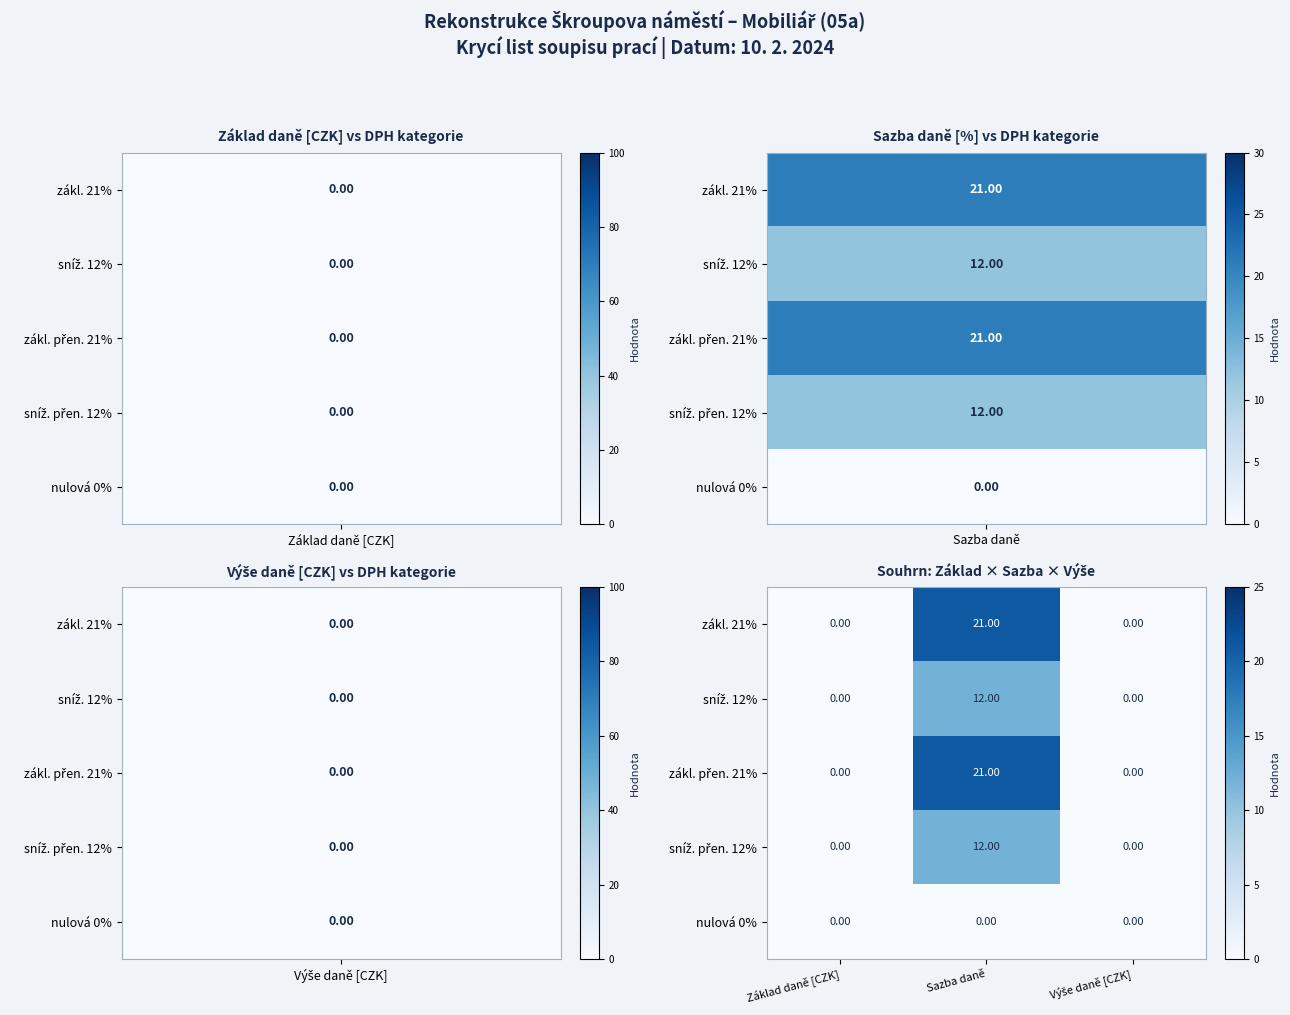

What is the difference between the highest and lowest values at Sazba daně?

21